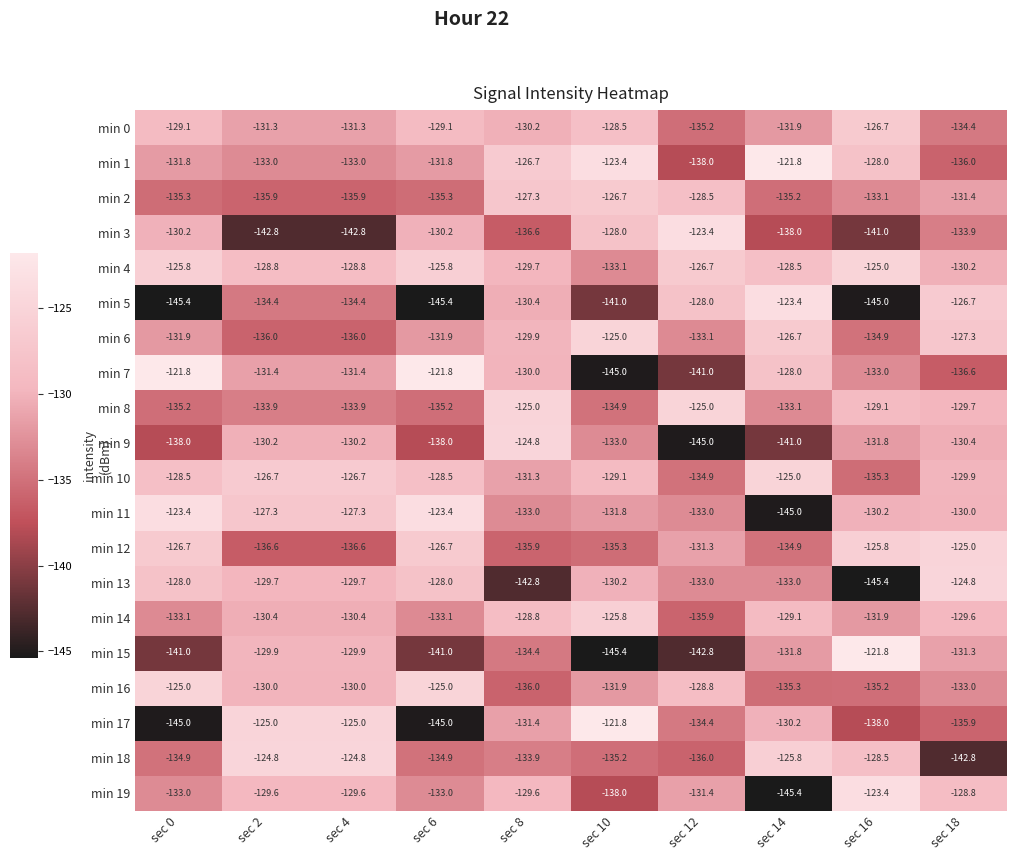

What is the difference between the highest and lowest values at sec 12?

21.6